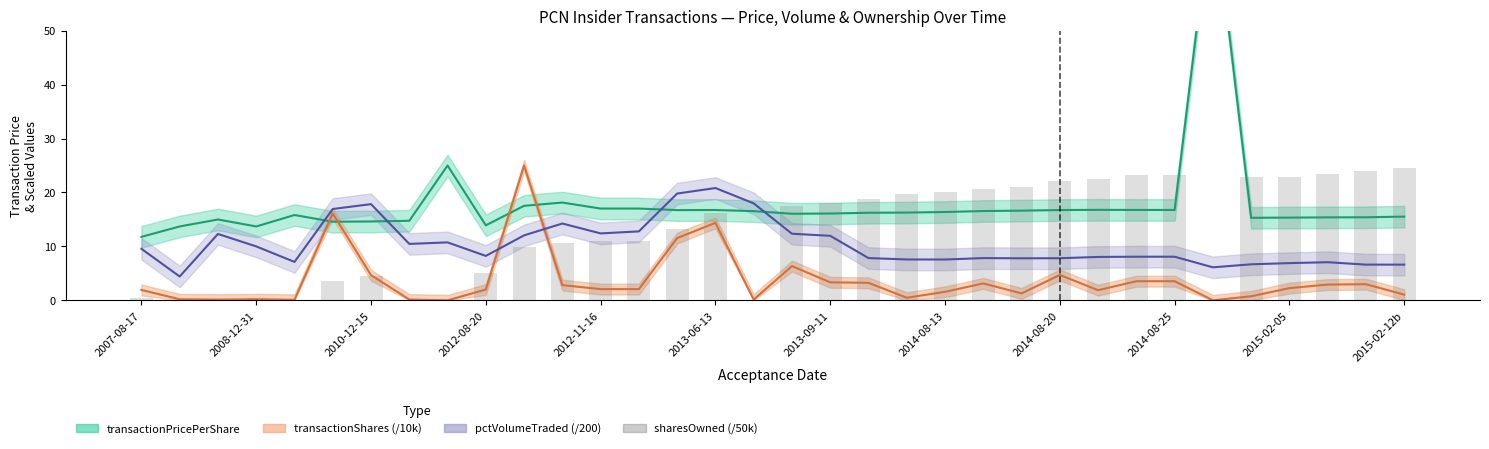

Reading left to right, extract all data points from this chart.

transactionPricePerShare: 11.8	13.7	15.0	13.7	15.8	14.6	14.6	14.8	25.0	13.9	17.5	18.1	17.0	17.0	16.7	16.7	16.5	16.1	16.1	16.2	16.3	16.4	16.6	16.6	16.7	16.8	16.8	16.8	75.0	15.3	15.3	15.4	15.4	15.5
transactionShares (/10k): 1.9	0.2	0.1	0.2	0.1	16.1	4.7	0.1	0.0	2.0	25.0	2.8	2.1	2.1	11.5	14.4	0.1	6.4	3.3	3.2	0.5	1.6	3.1	1.3	4.7	1.9	3.5	3.5	0.0	0.8	2.3	2.9	3.0	1.1
pctVolumeTraded (/200): 9.6	4.4	12.3	10.0	7.1	16.9	17.8	10.5	10.7	8.2	12.1	14.2	12.4	12.8	19.8	20.8	18.0	12.3	12.0	7.8	7.6	7.6	7.8	7.8	7.8	8.0	8.1	8.1	6.1	6.7	6.9	7.1	6.6	6.6
sharesOwned (/50k): 0.4	0.0	0.0	0.4	0.0	3.6	4.6	0.0	0.1	5.0	10.0	10.5	11.0	11.0	13.3	16.1	0.0	17.4	18.1	18.7	19.8	20.1	20.7	21.0	22.2	22.6	23.3	23.3	0.1	22.8	23.0	23.4	24.0	24.6